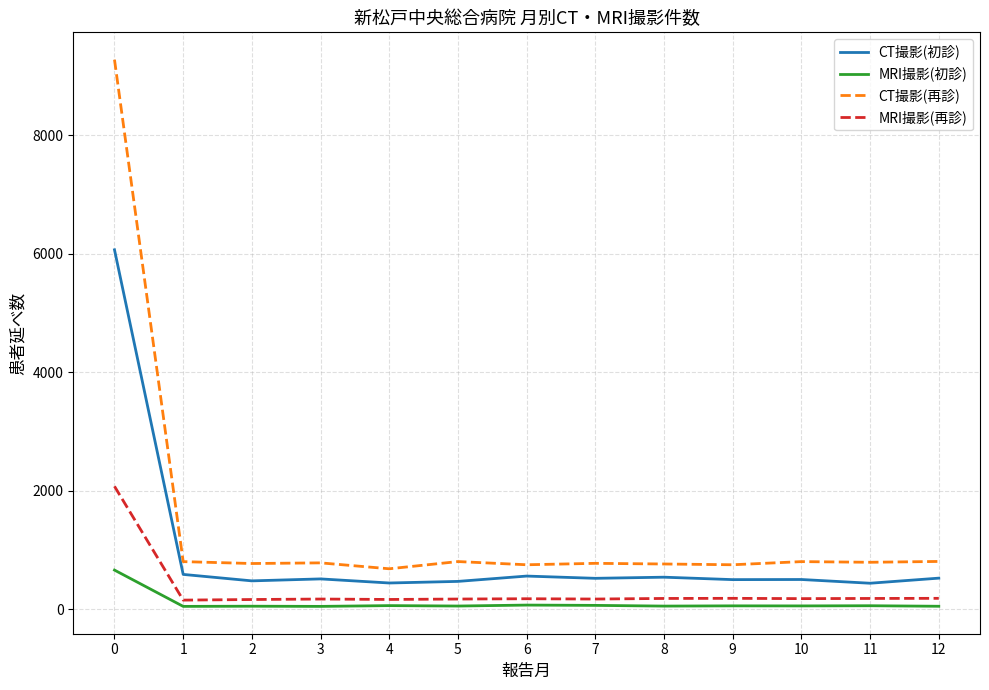

Does the chart display data point markers on the line(s)?

No